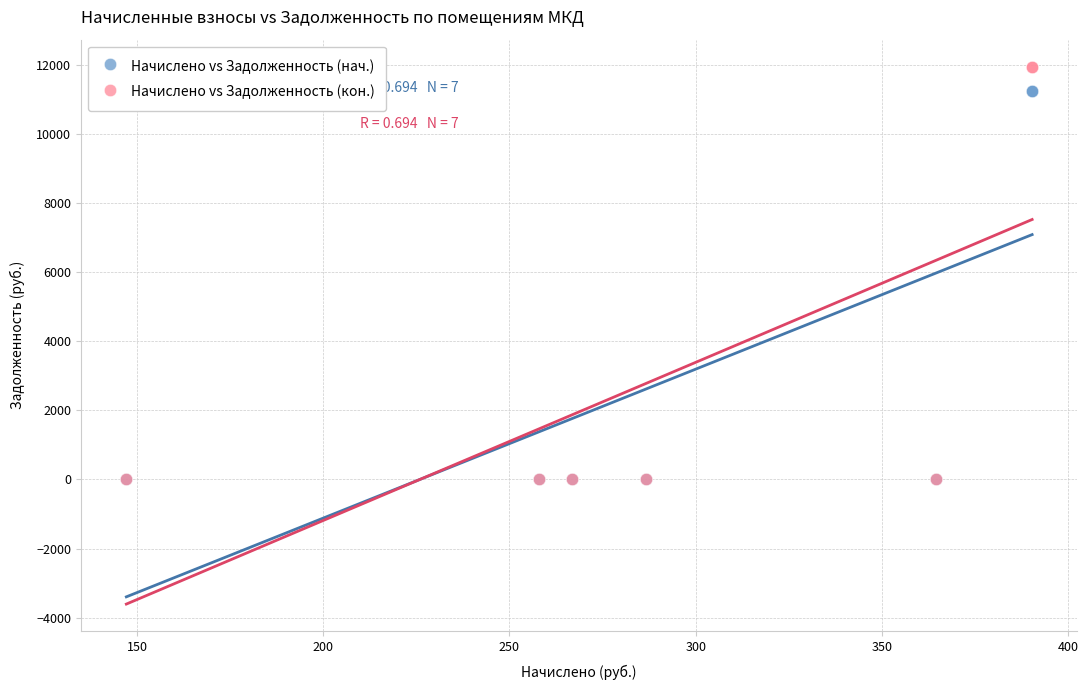

What are all the series names shown in the legend?

Начислено vs Задолженность (нач.), Начислено vs Задолженность (кон.)